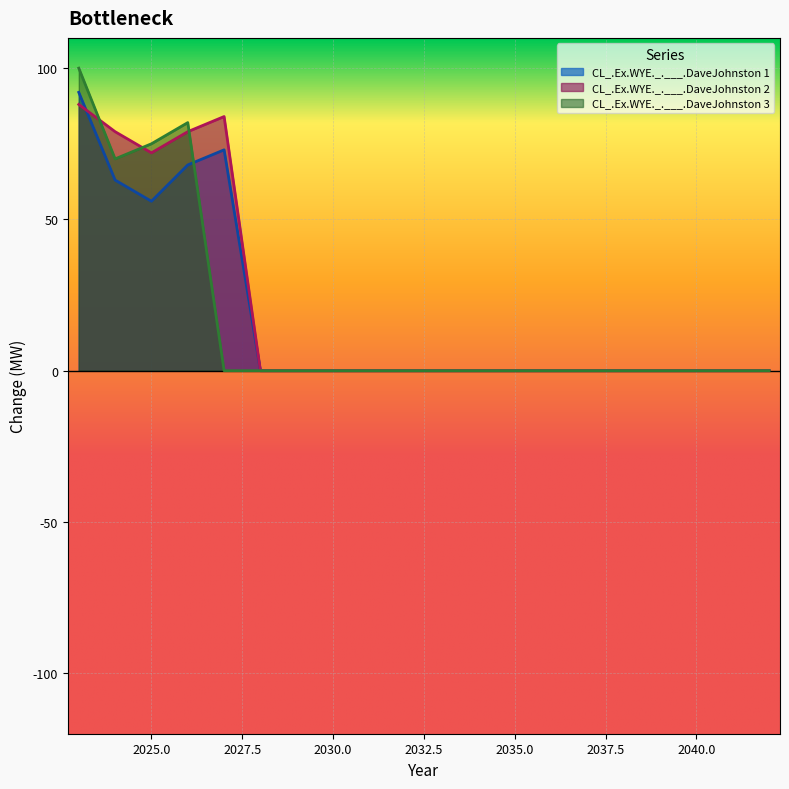

What are all the series names shown in the legend?

CL_.Ex.WYE._.___.DaveJohnston 1, CL_.Ex.WYE._.___.DaveJohnston 2, CL_.Ex.WYE._.___.DaveJohnston 3